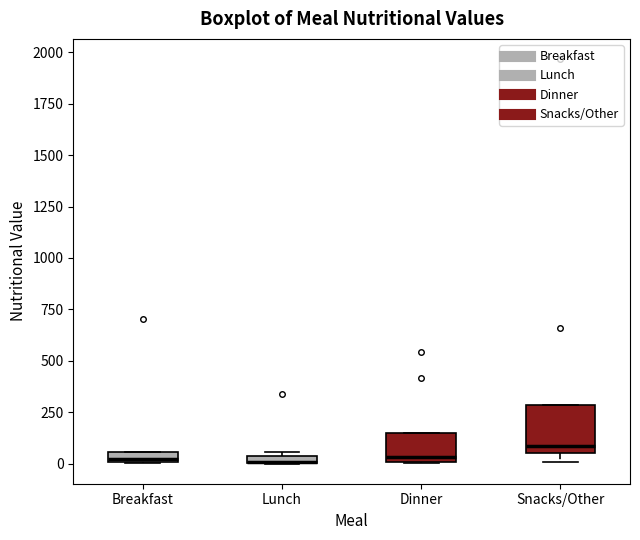

Where is the lower edge of the box for Breakfast on the y-axis? The values are not printed on the chart, so give them approximately, as read against the axis.

0